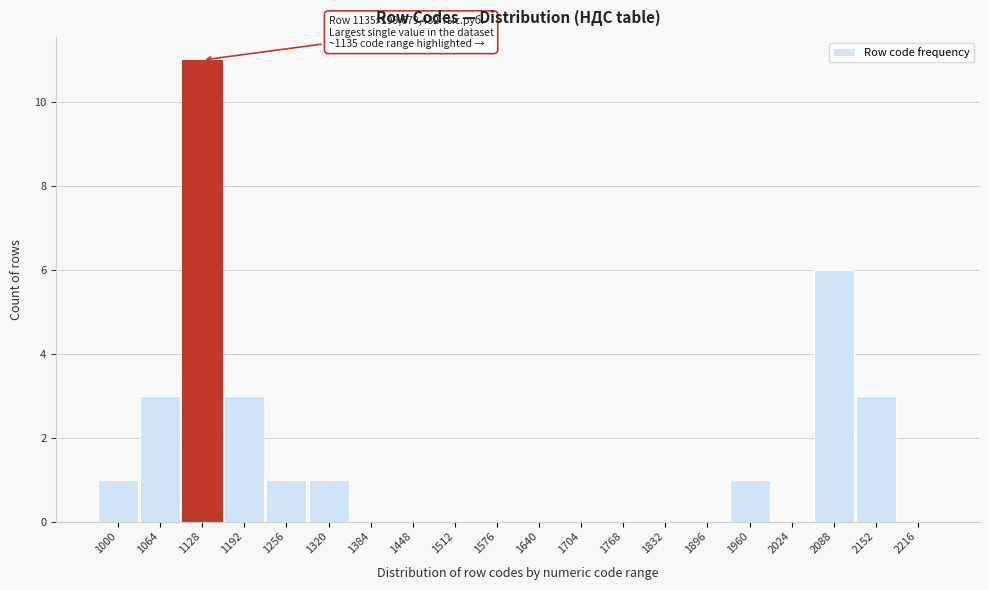

Reading left to right, transcribe all the data shown in this chart.

1000=1	1064=3	1128=11	1192=3	1256=1	1320=1	1384=0	1448=0	1512=0	1576=0	1640=0	1704=0	1768=0	1832=0	1896=0	1960=1	2024=0	2088=6	2152=3	2216=0